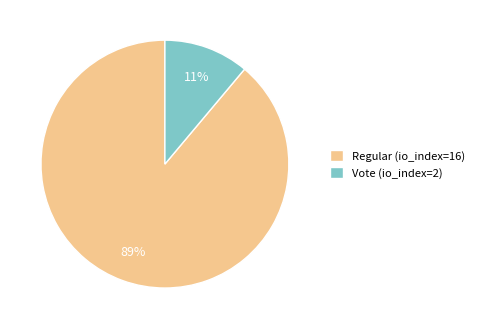

Rank the categories by value from lowest to highest.

Vote (io_index=2), Regular (io_index=16)